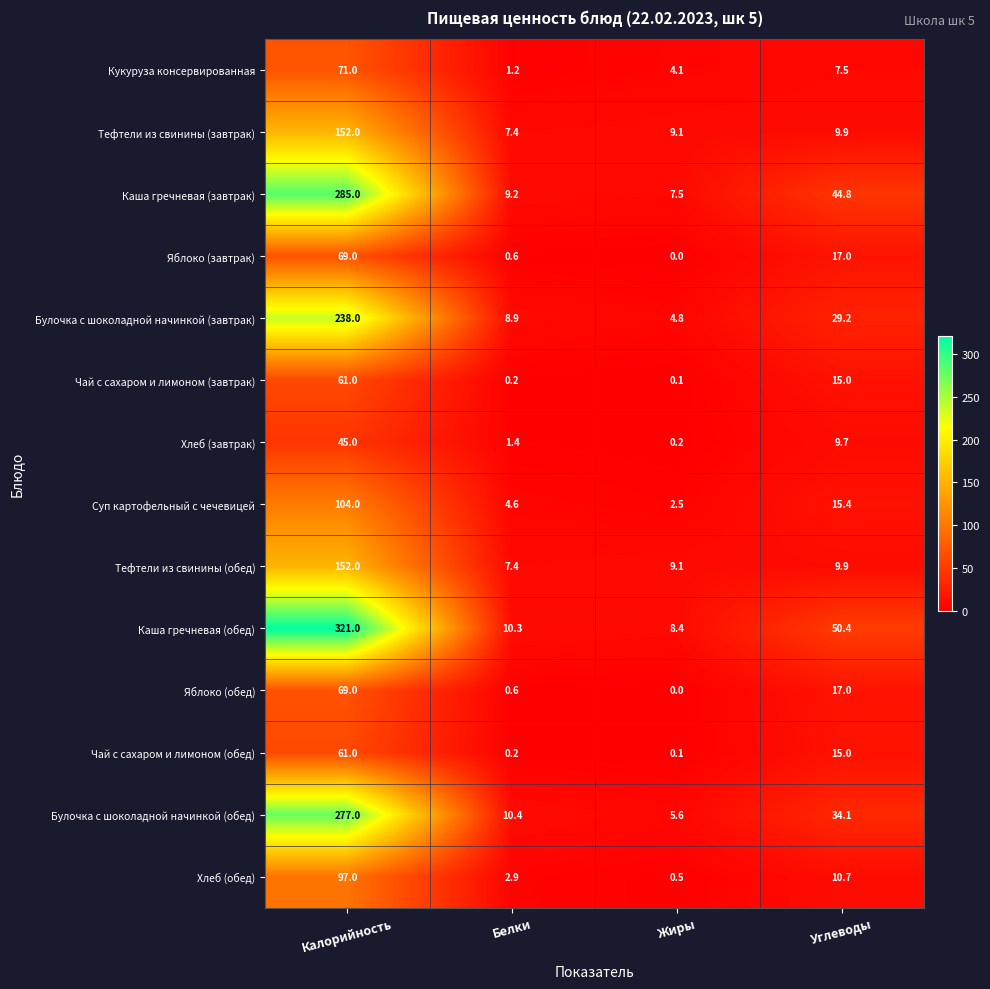

How many series are shown in this chart?

14